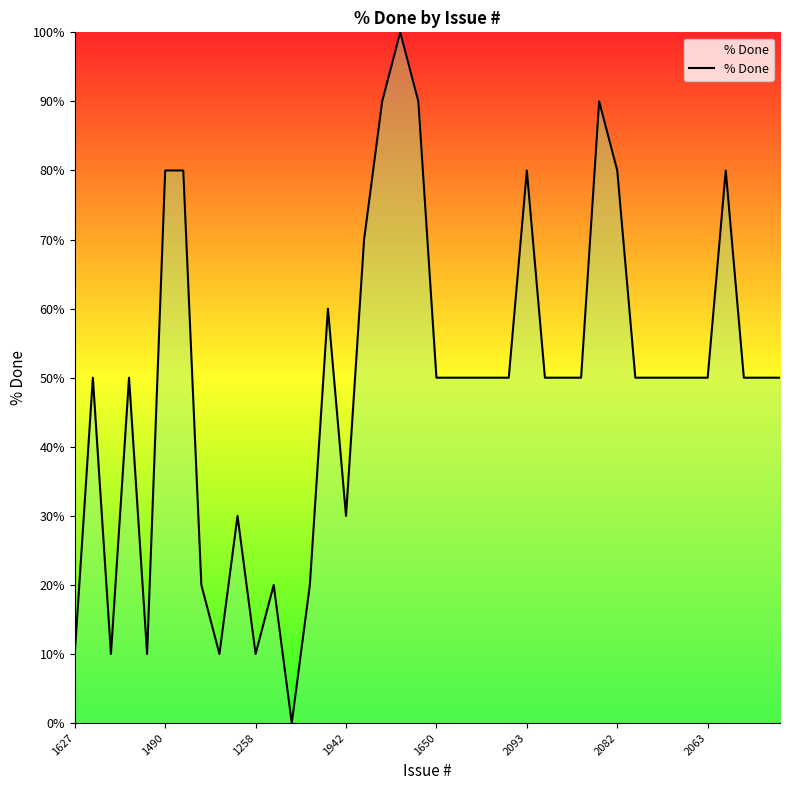

What is the maximum value shown in the chart?

100